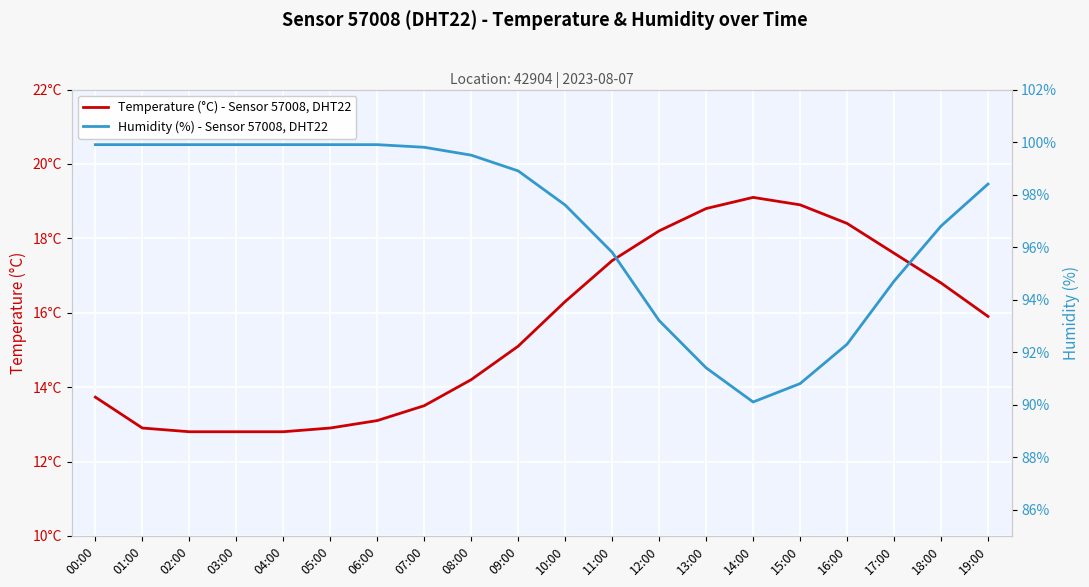

Rank the series by their maximum value, from highest to lowest.

Humidity (%) - Sensor 57008, DHT22, Temperature (°C) - Sensor 57008, DHT22